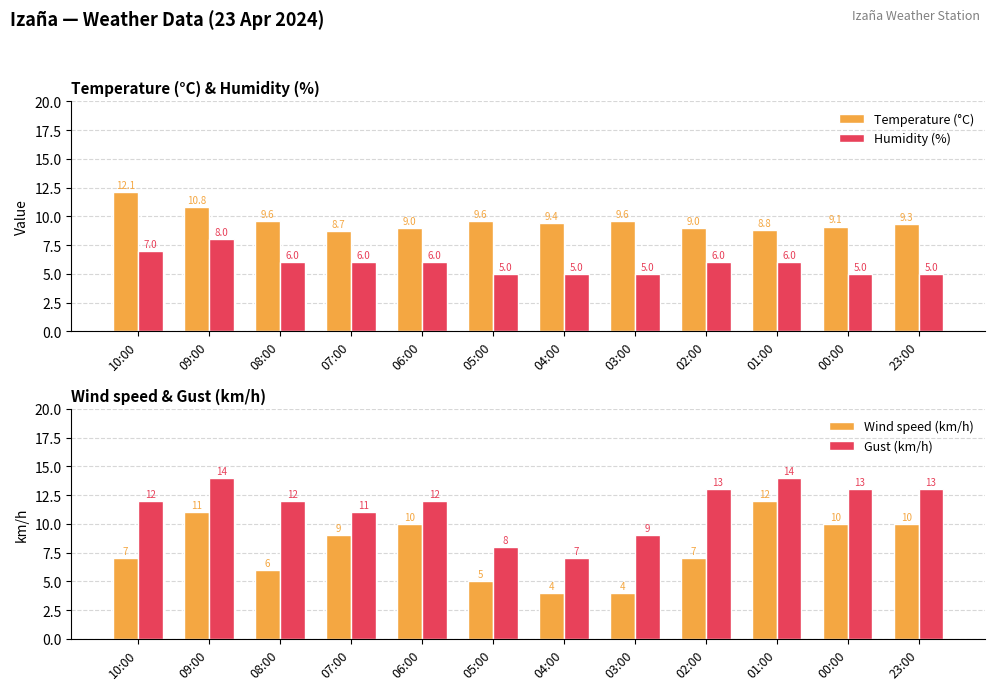

The Humidity (%) series shows 7.0 at 10:00. True or false?

True